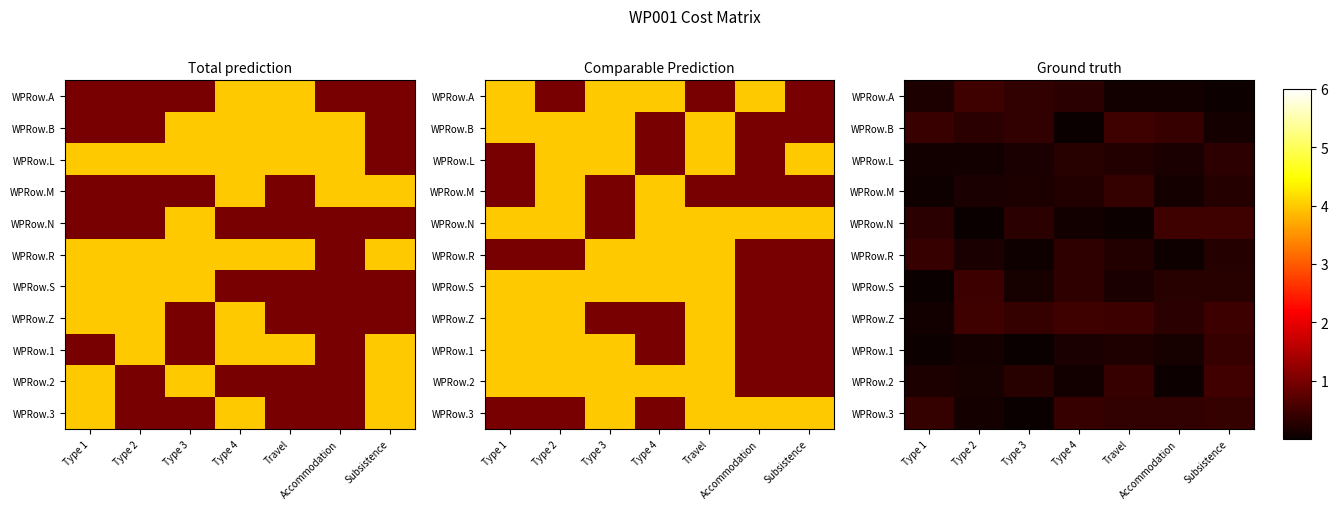

What is the maximum value for WPRow.S?

0.5